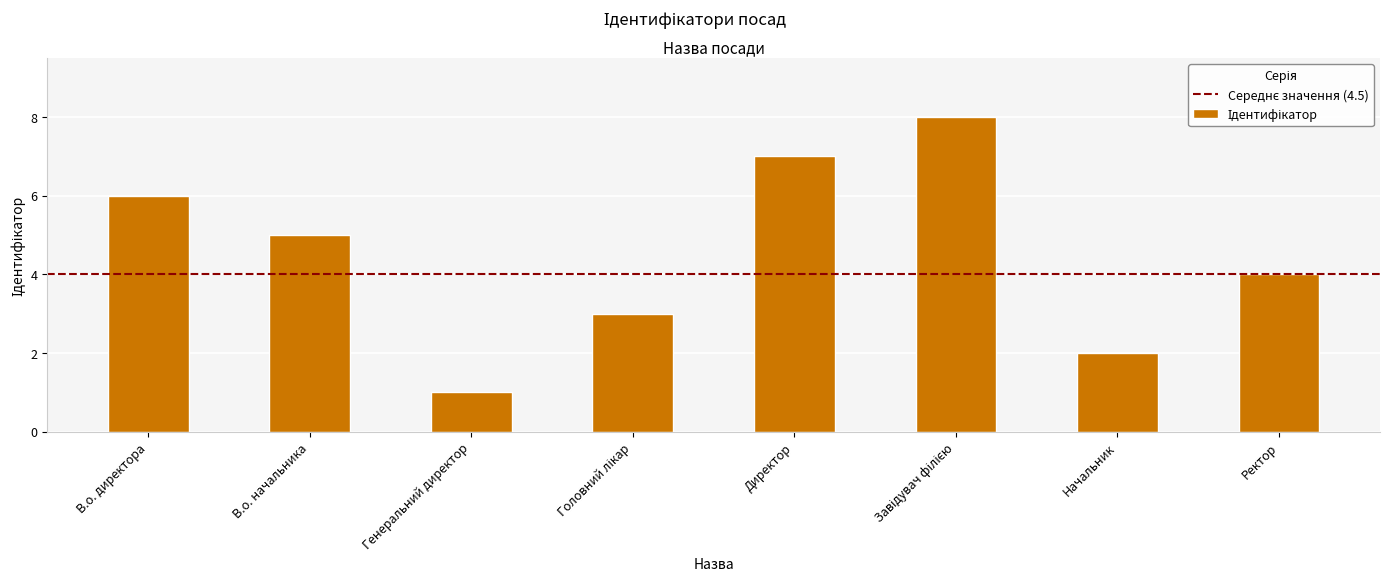

How many data points does each series have?

8